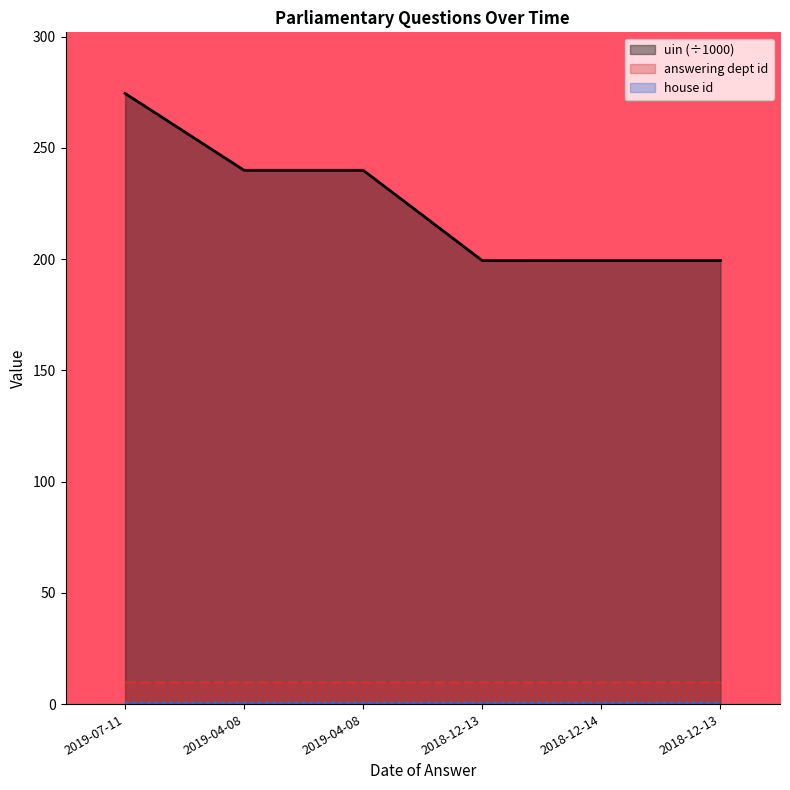

What is the sum of all house id values?

6.0